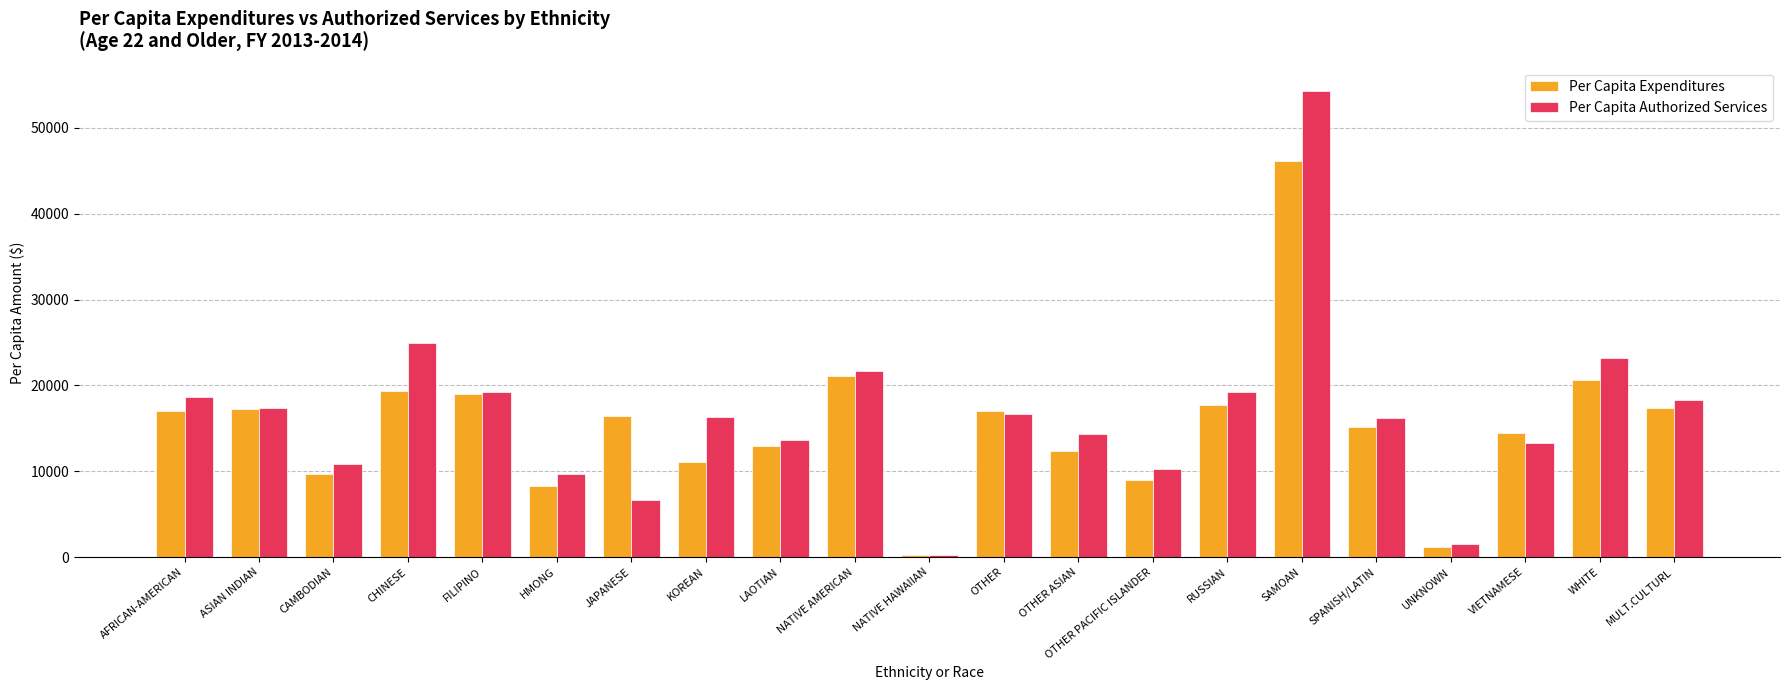

Count the number of categories in the chart.

21